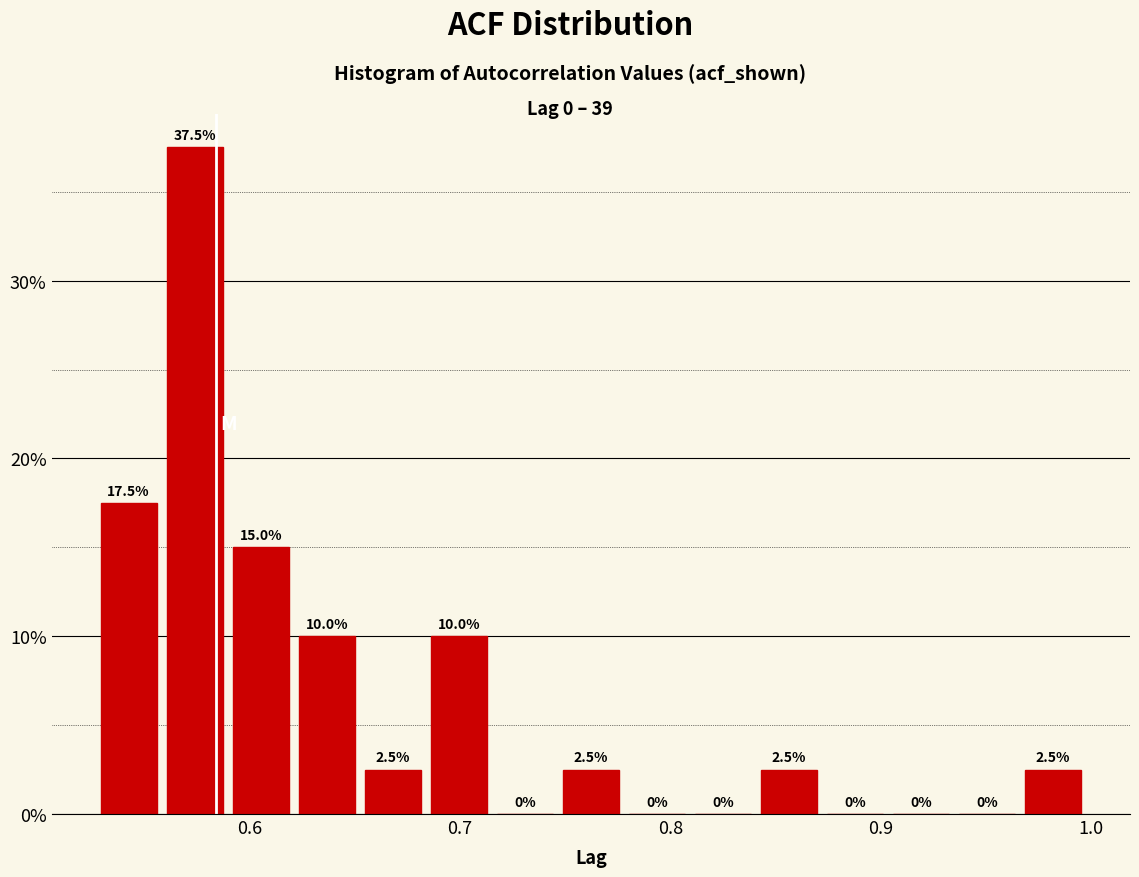

Around what value on the x-axis is the tallest bar? Give the approximate position of its centre, as read against the axis.

0.57